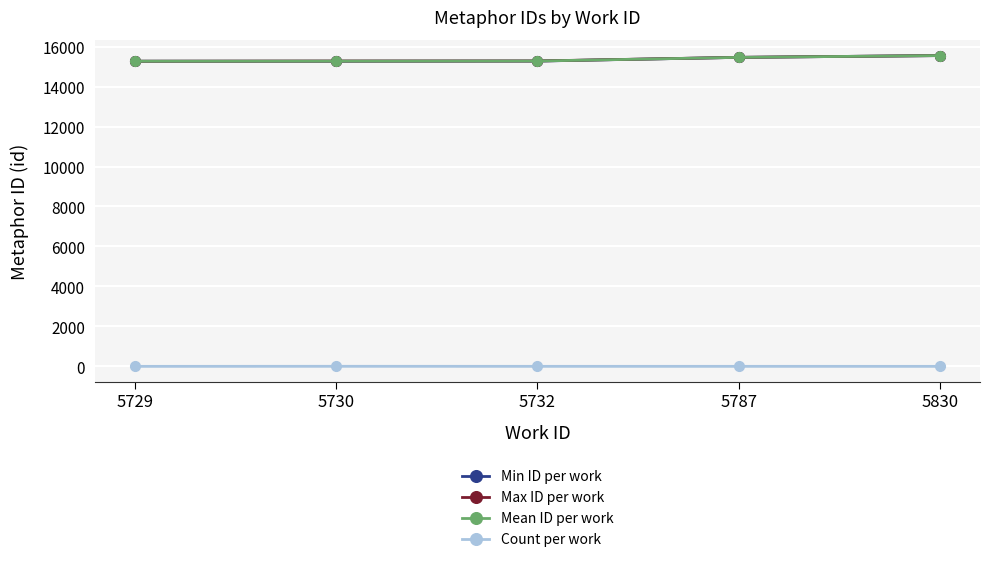

True or false: Count per work and Mean ID per work intersect in this chart.

False